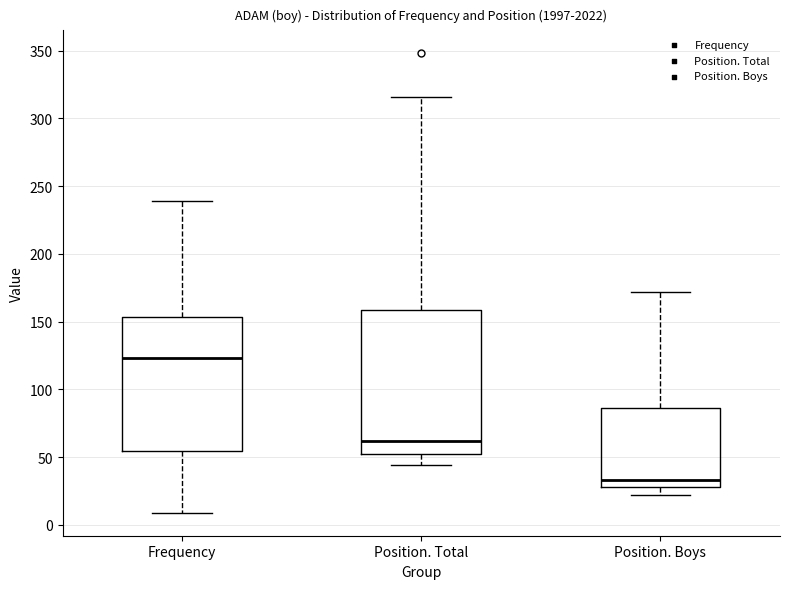

Which box is the tallest, from its lower edge to its upper edge?

Position. Total